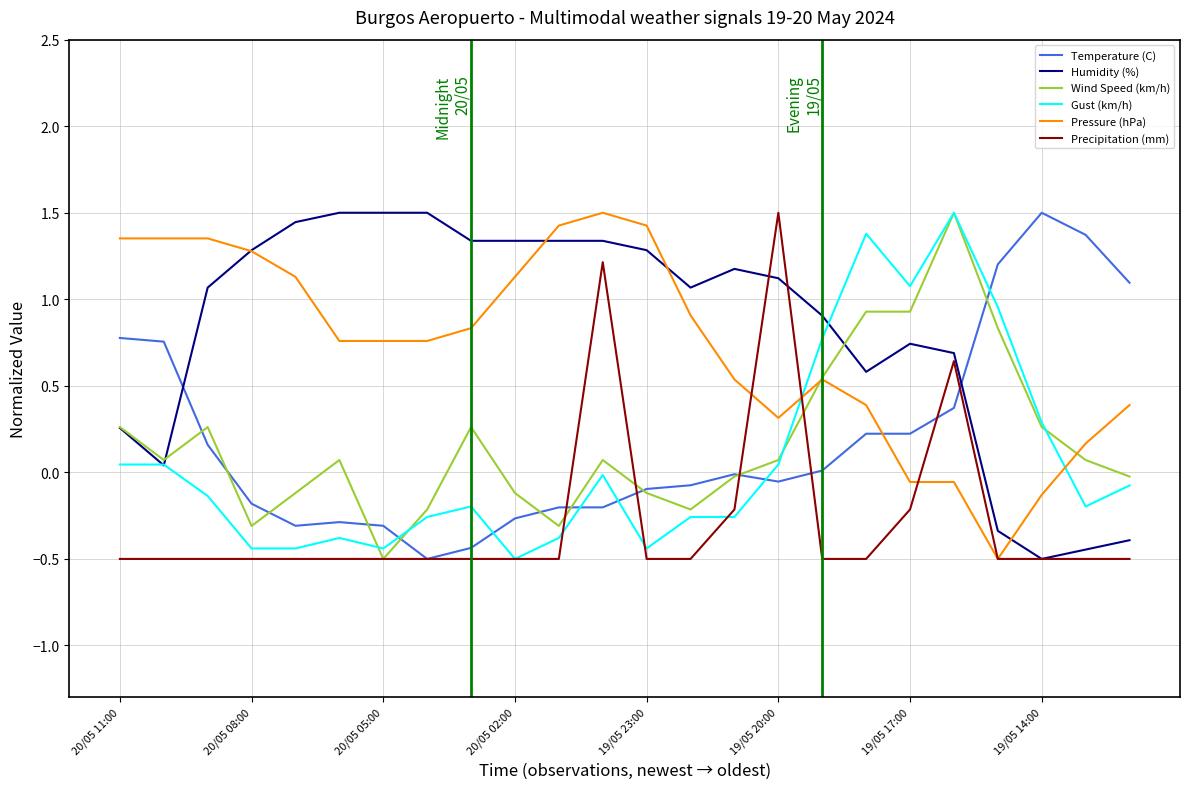

After their last crossing, which series has the higher values: Wind Speed (km/h) or Humidity (%)?

Wind Speed (km/h)